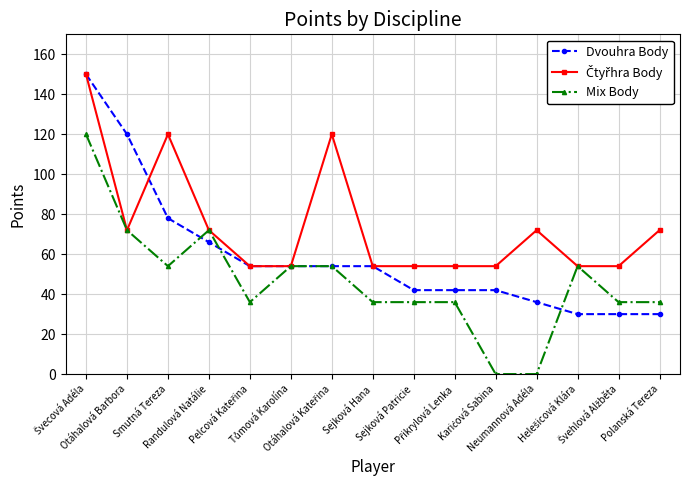

What is the greatest value displayed?

150